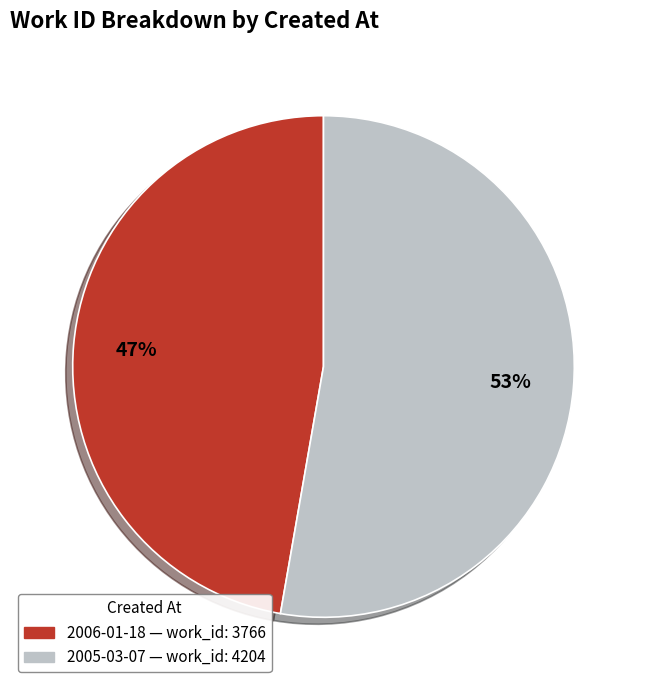

Which category accounts for the majority?

2005-03-07